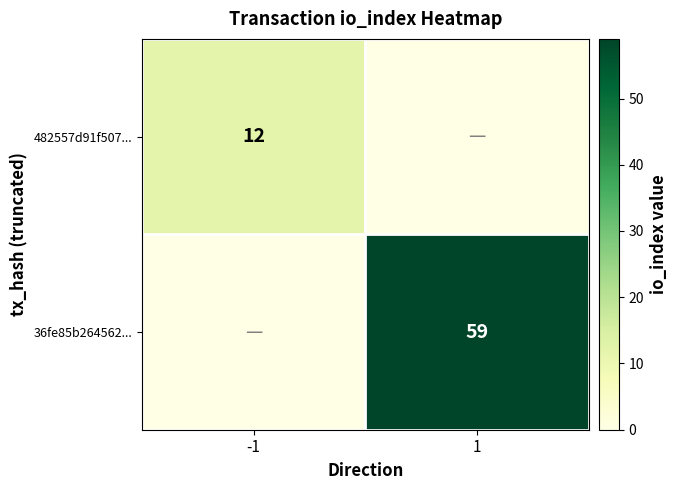

Between 1 and -1, which is larger?

-1